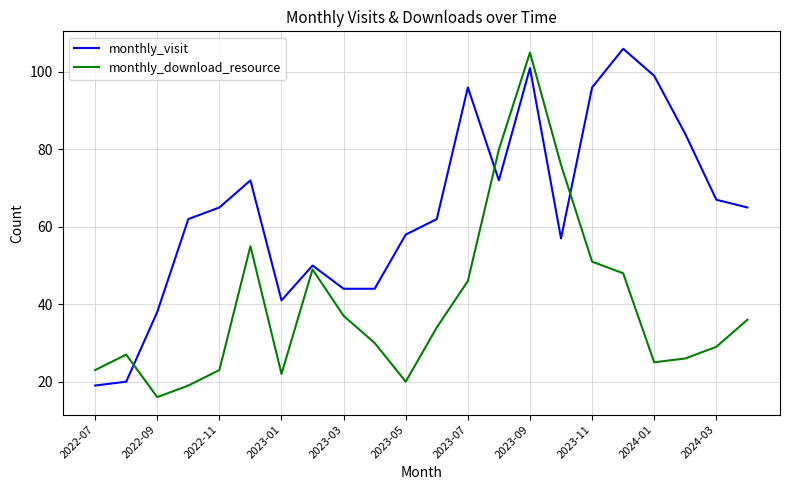

What is the maximum value for monthly_visit?

106